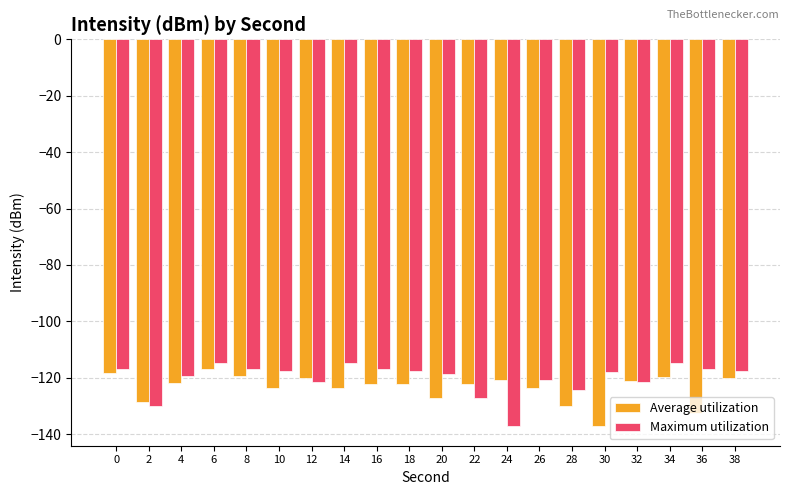

What is the average value of the Maximum utilization series?

-120.1